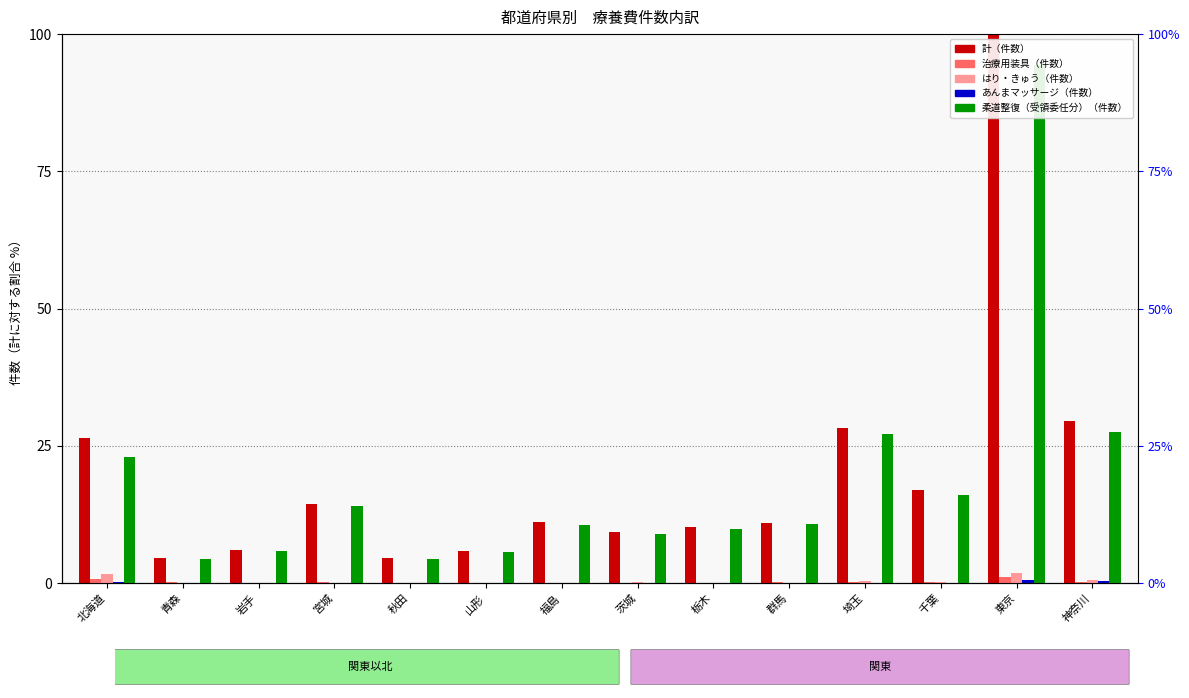

The value of 柔道整復（受領委任分）（件数） at 群馬 is 14.7. True or false?

False